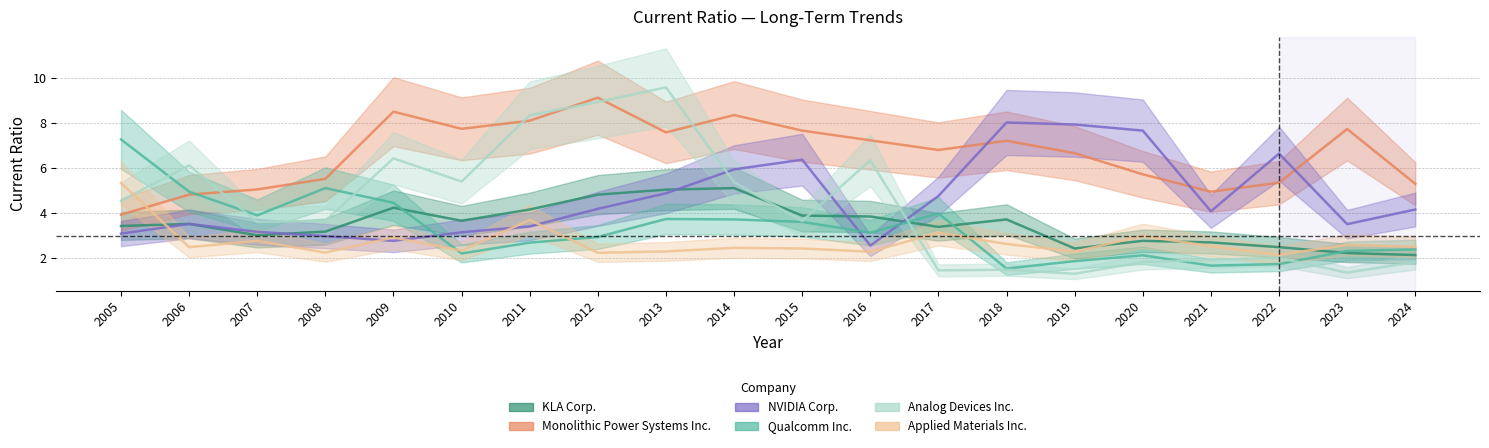

Reading right to left, transcribe all the data shown in this chart.

KLA Corp.: 2024=2.1	2023=2.2	2022=2.5	2021=2.7	2020=2.8	2019=2.4	2018=3.7	2017=3.4	2016=3.9	2015=3.9	2014=5.1	2013=5.0	2012=4.8	2011=4.2	2010=3.7	2009=4.2	2008=3.2	2007=3.0	2006=3.5	2005=3.4
Monolithic Power Systems Inc.: 2024=5.3	2023=7.7	2022=5.4	2021=5.0	2020=5.7	2019=6.7	2018=7.2	2017=6.8	2016=7.2	2015=7.7	2014=8.4	2013=7.6	2012=9.1	2011=8.1	2010=7.8	2009=8.5	2008=5.5	2007=5.1	2006=4.8	2005=3.9
NVIDIA Corp.: 2024=4.2	2023=3.5	2022=6.7	2021=4.1	2020=7.7	2019=7.9	2018=8.0	2017=4.8	2016=2.6	2015=6.4	2014=6.0	2013=4.9	2012=4.2	2011=3.4	2010=3.2	2009=2.8	2008=3.0	2007=3.2	2006=3.5	2005=3.1
Qualcomm Inc.: 2024=2.4	2023=2.3	2022=1.8	2021=1.7	2020=2.1	2019=1.9	2018=1.6	2017=4.0	2016=3.1	2015=3.6	2014=3.7	2013=3.8	2012=3.0	2011=2.7	2010=2.2	2009=4.5	2008=5.1	2007=3.9	2006=5.0	2005=7.3
Analog Devices Inc.: 2024=1.8	2023=1.4	2022=2.0	2021=1.9	2020=1.8	2019=1.3	2018=1.5	2017=1.5	2016=6.3	2015=3.7	2014=5.4	2013=9.6	2012=8.9	2011=8.3	2010=5.4	2009=6.4	2008=3.7	2007=3.6	2006=6.1	2005=4.6
Applied Materials Inc.: 2024=2.5	2023=2.6	2022=2.2	2021=2.5	2020=3.0	2019=2.3	2018=2.6	2017=3.1	2016=2.3	2015=2.4	2014=2.5	2013=2.3	2012=2.2	2011=3.7	2010=2.3	2009=2.9	2008=2.3	2007=2.8	2006=2.5	2005=5.3